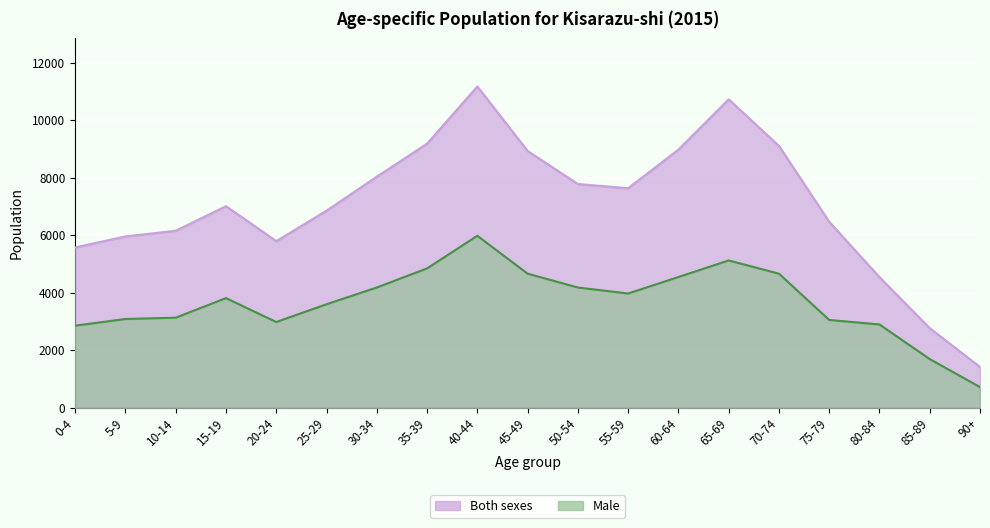

At which category is the sum across all series the highest?

40-44